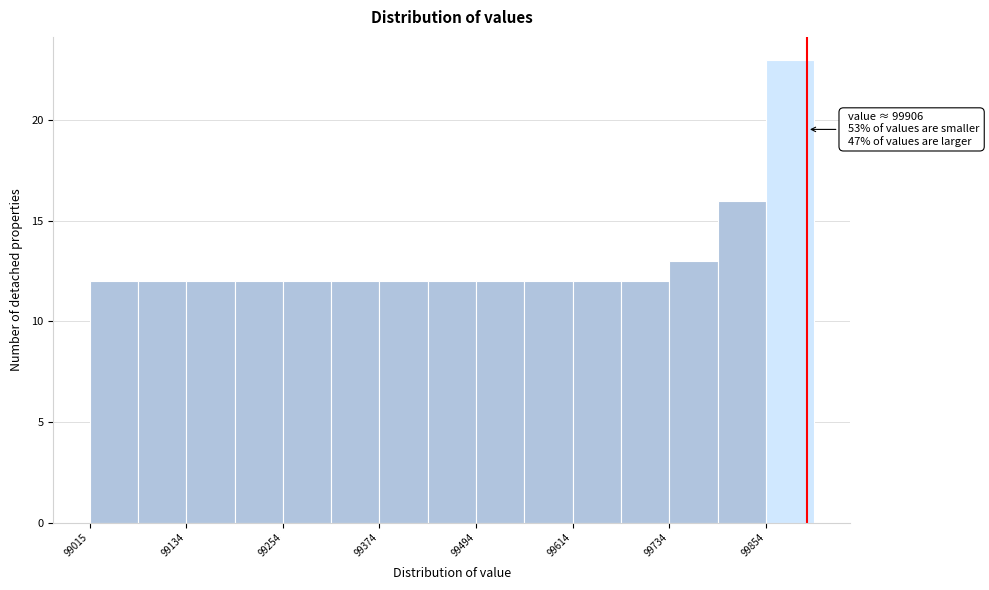

Read against the x-axis, roughly where is the centre of the tallest bar?

99880